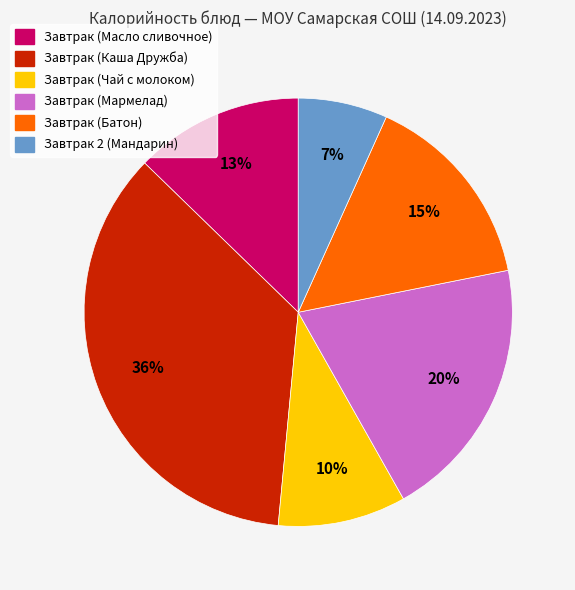

Rank the categories by value from highest to lowest.

Завтрак (Каша Дружба), Завтрак (Мармелад), Завтрак (Батон), Завтрак (Масло сливочное), Завтрак (Чай с молоком), Завтрак 2 (Мандарин)